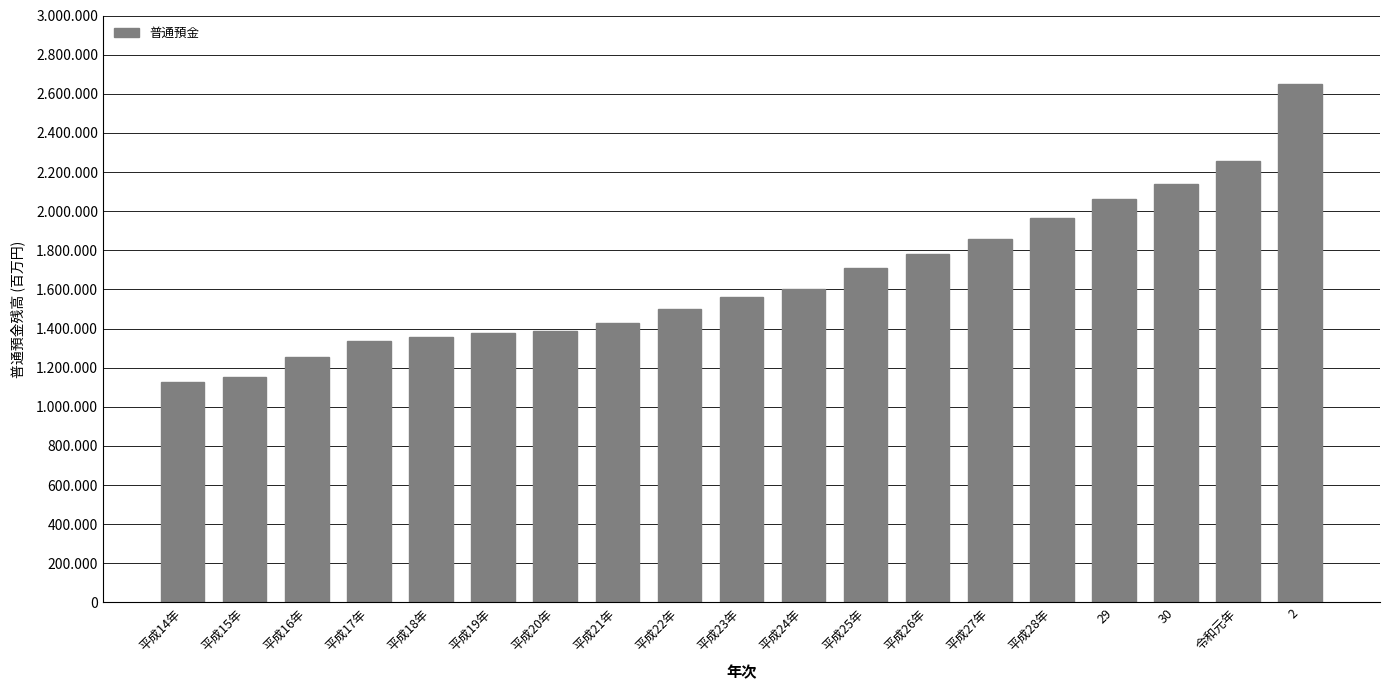

Are the bars horizontal?

No